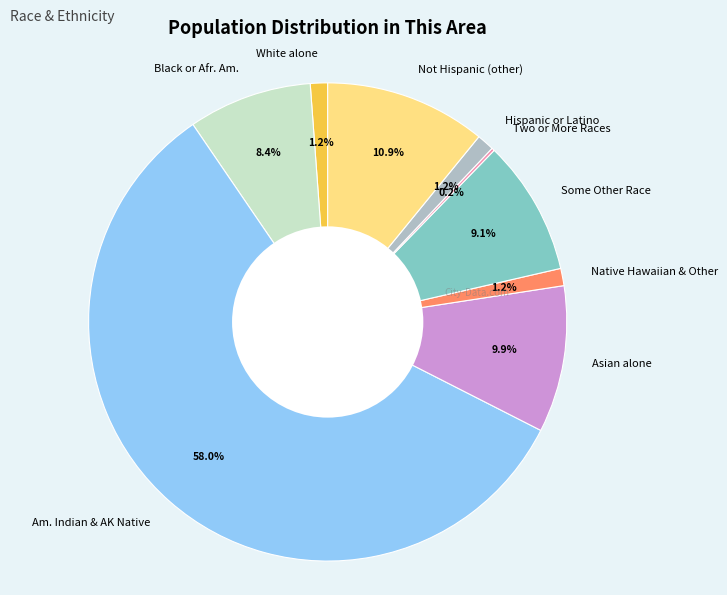

Which category has the biggest portion of the pie?

Am. Indian & AK Native